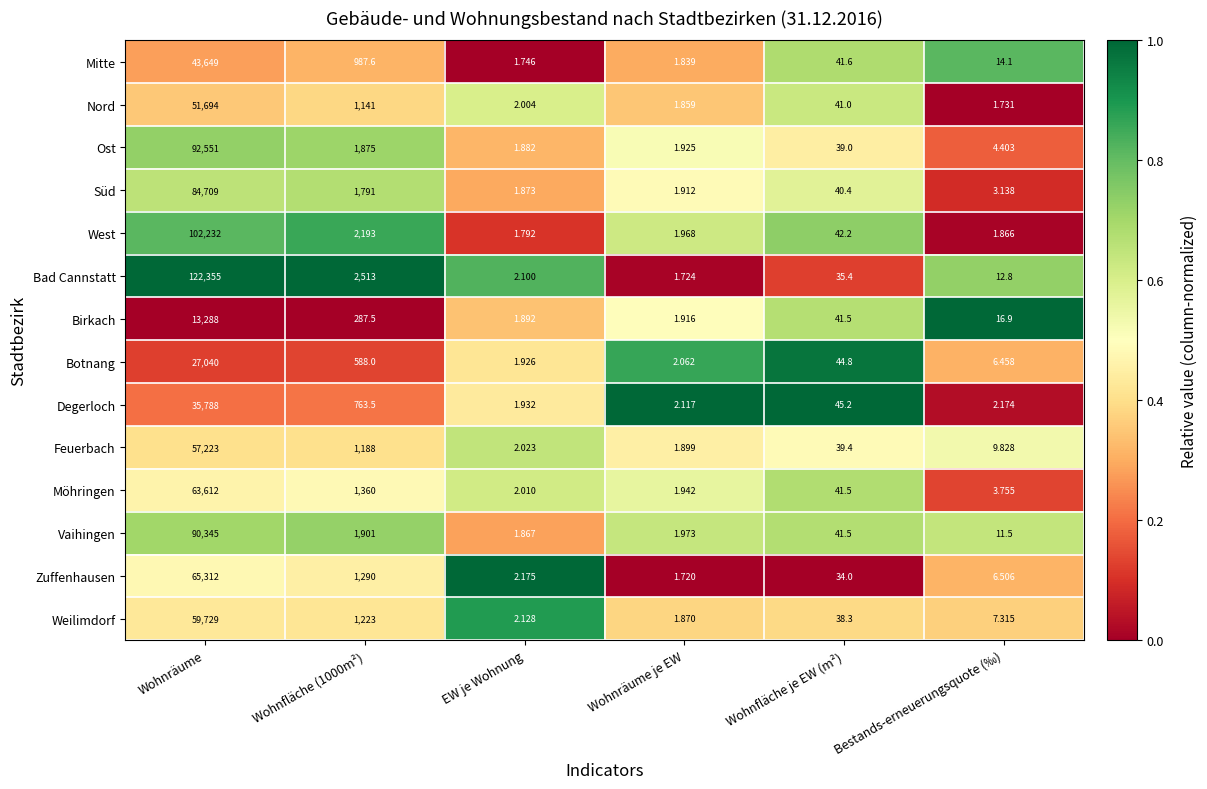

At which category does the chart reach its minimum across all series?

Wohnräume je EW